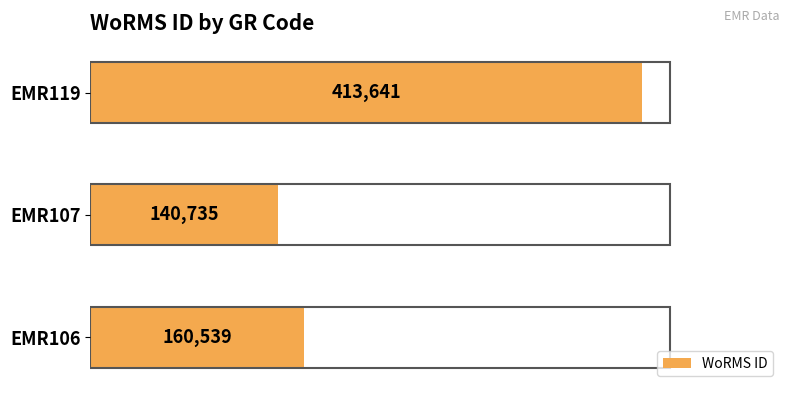

What is the average value?

238305